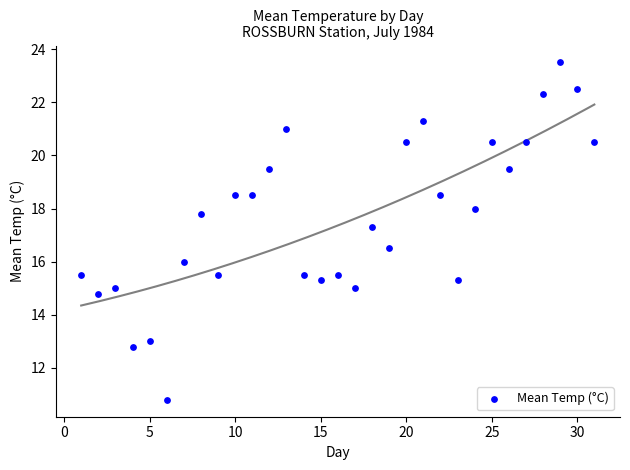

What is the range of Y values (max minus min)?

12.7